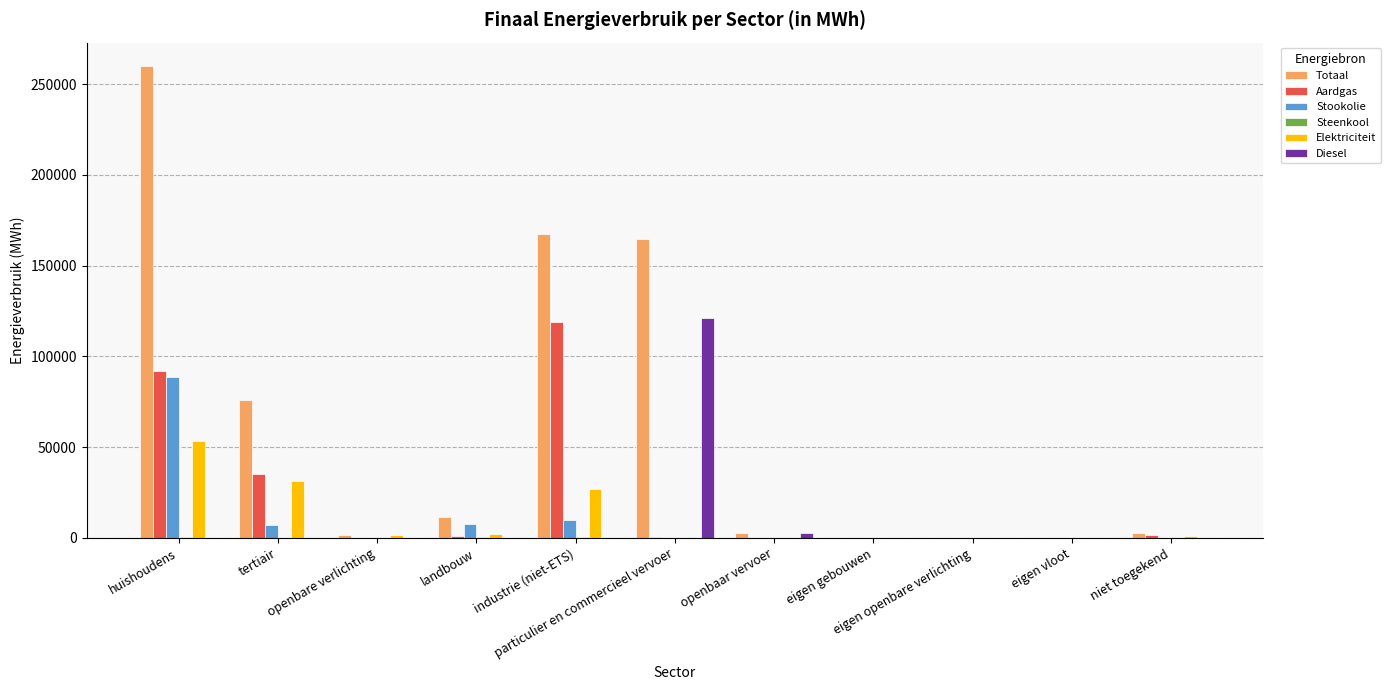

How many data points in Stookolie are above 0?

4